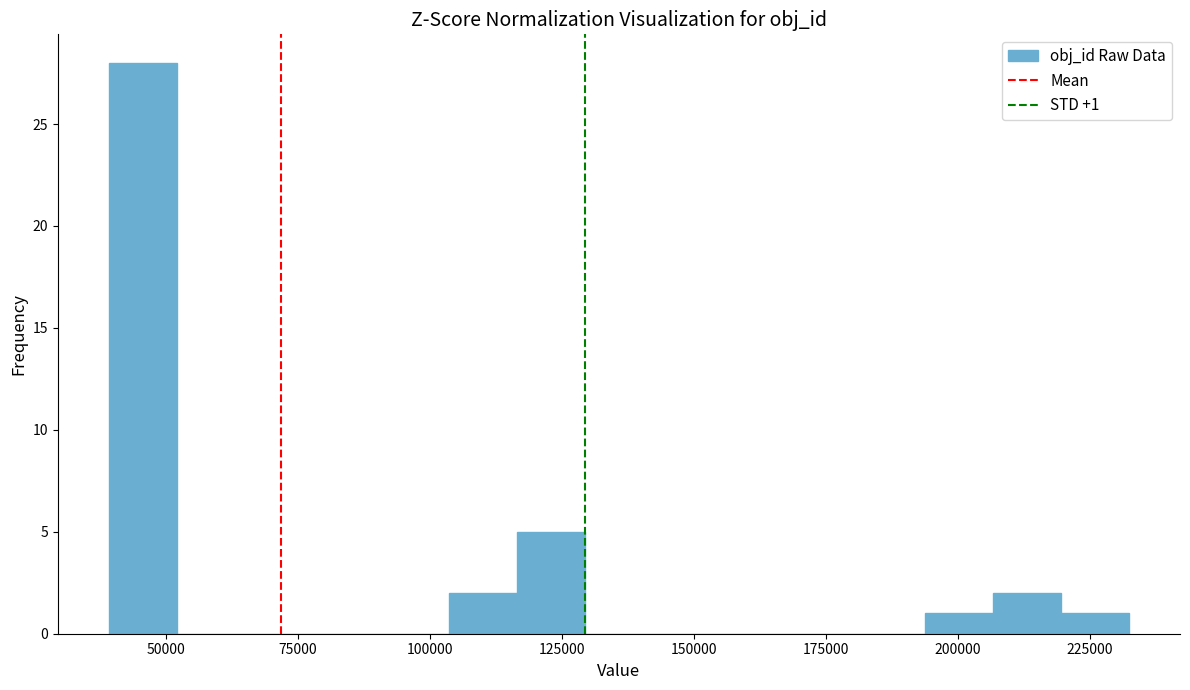

Read against the x-axis, roughly where is the centre of the tallest bar?

45000